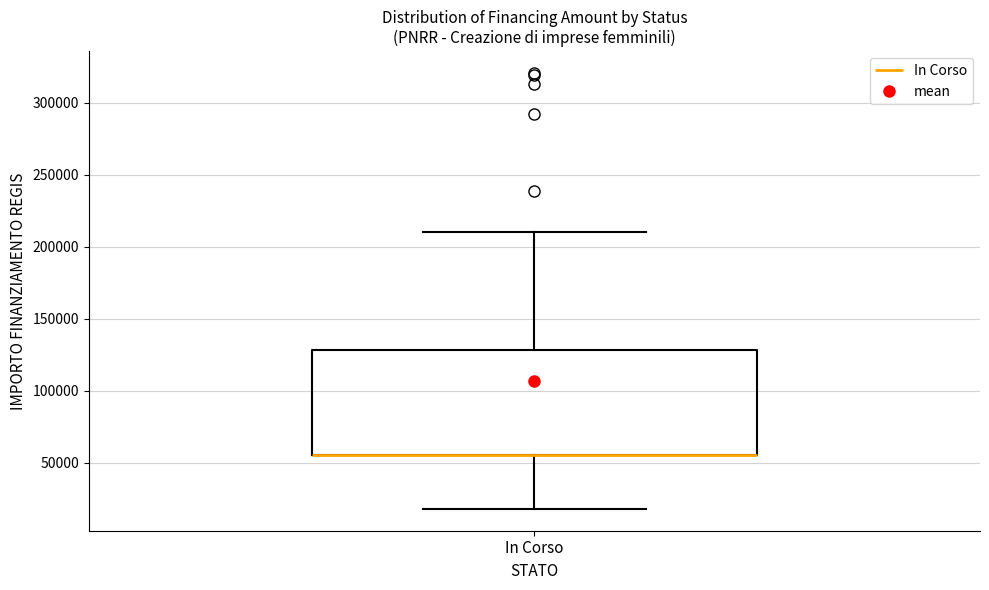

Where is the upper edge of the box for In Corso on the y-axis? The values are not printed on the chart, so give them approximately, as read against the axis.

130000